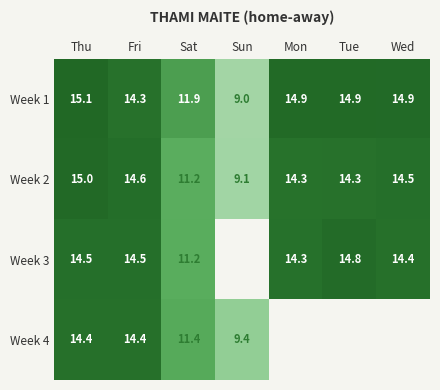

What is the spread (max minus min) of values at Sat?

0.7